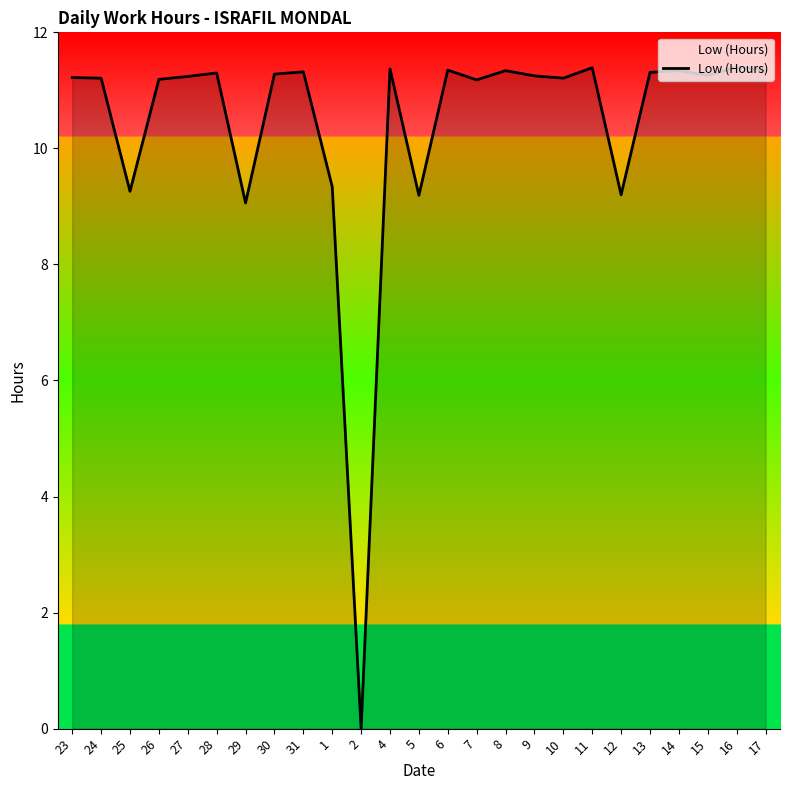

At which category does the data reach its first local valley?

25